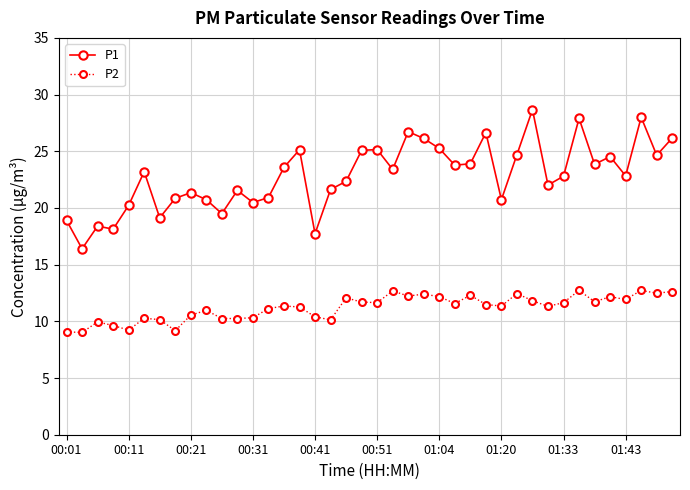

List the series in order of their overall mean, highest first.

P1, P2